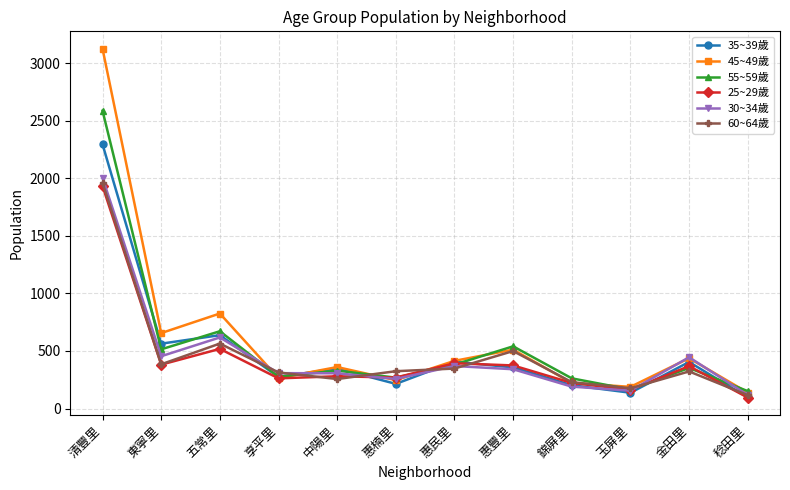

True or false: 35~39歲 has a value of 357 at 惠豐里.

True